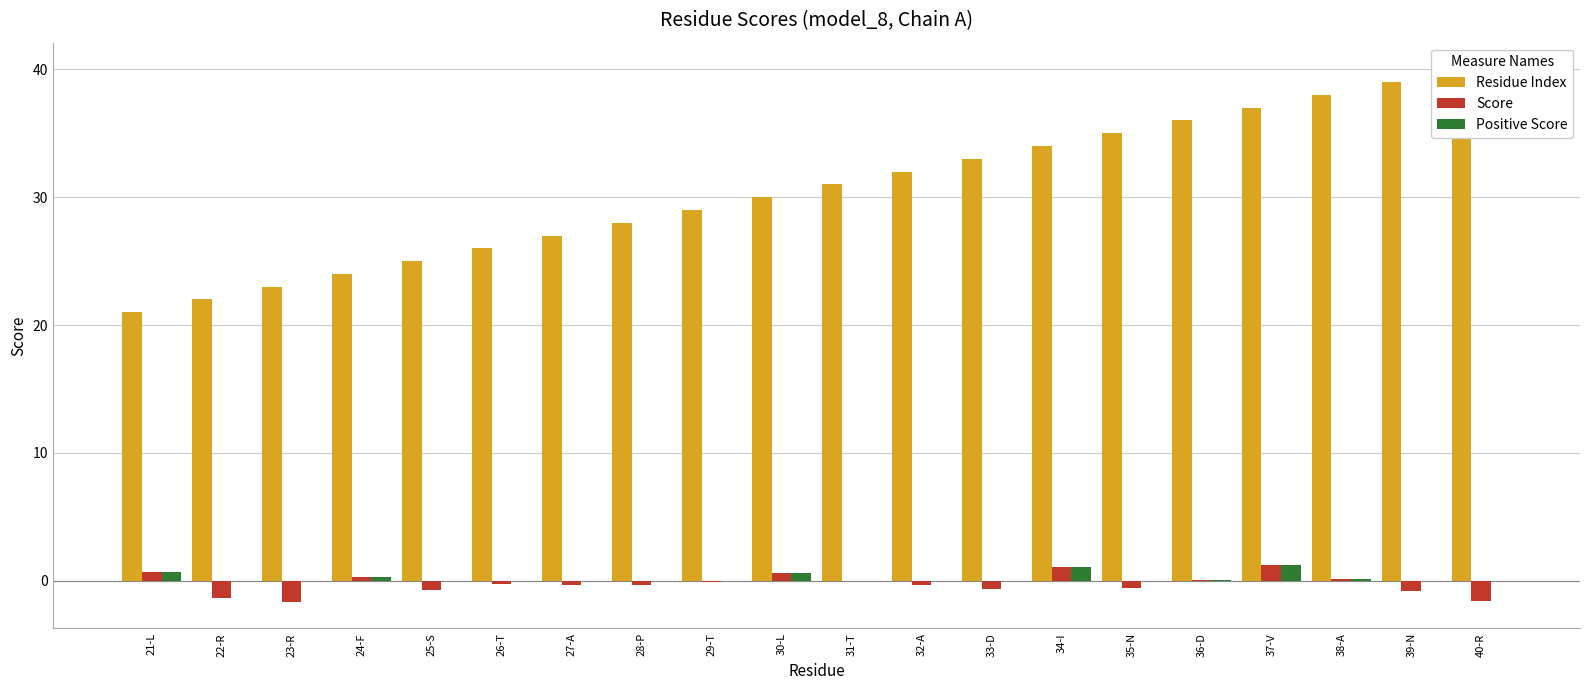

Read the Positive Score value at 21-L.

0.7